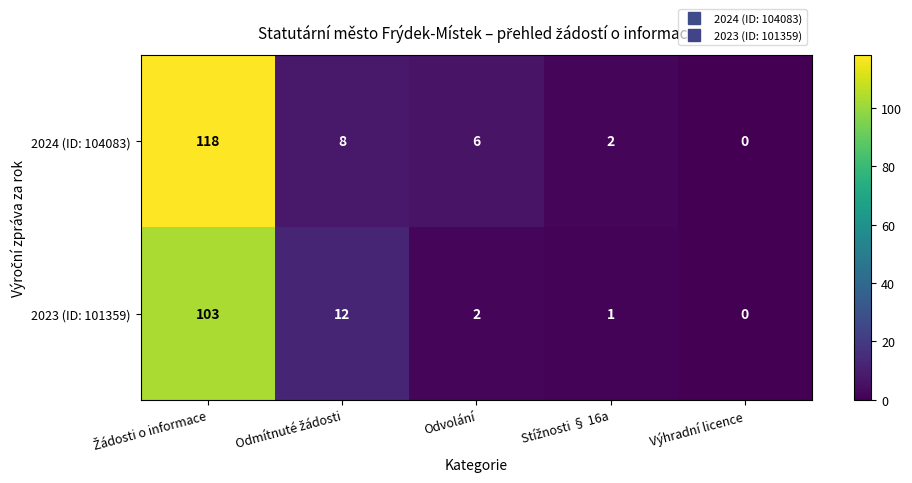

List the series in order of their overall mean, highest first.

2024 (ID: 104083), 2023 (ID: 101359)